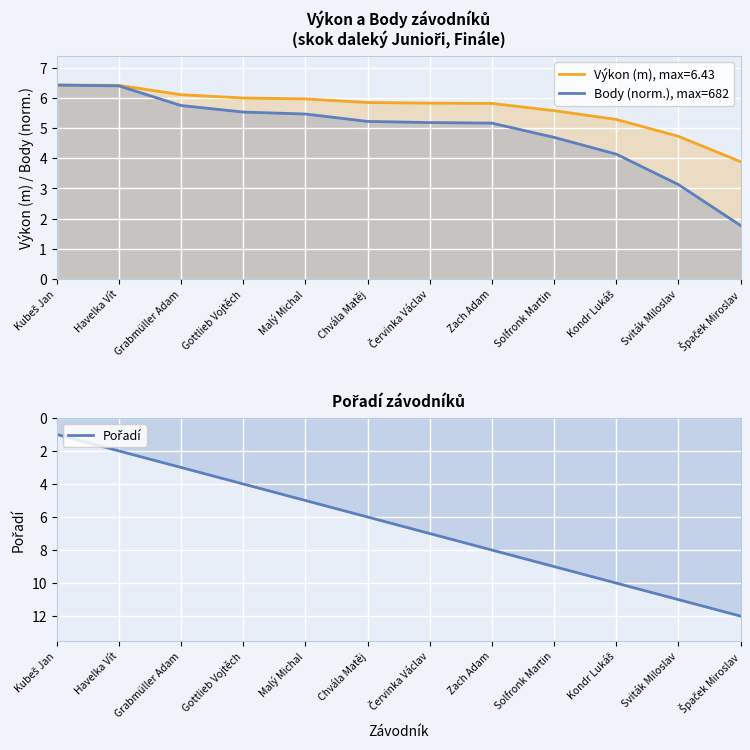

True or false: Body (norm.), max=682 has more than 0 interior local peaks.

False